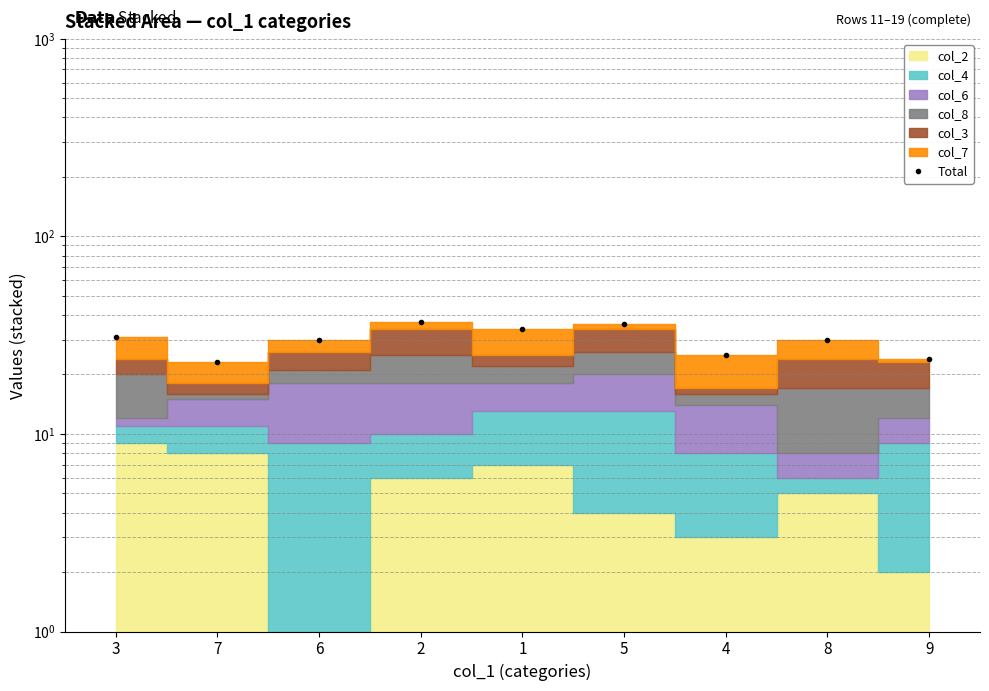

Reading right to left, extract all data points from this chart.

24	30	25	36	34	37	30	23	31